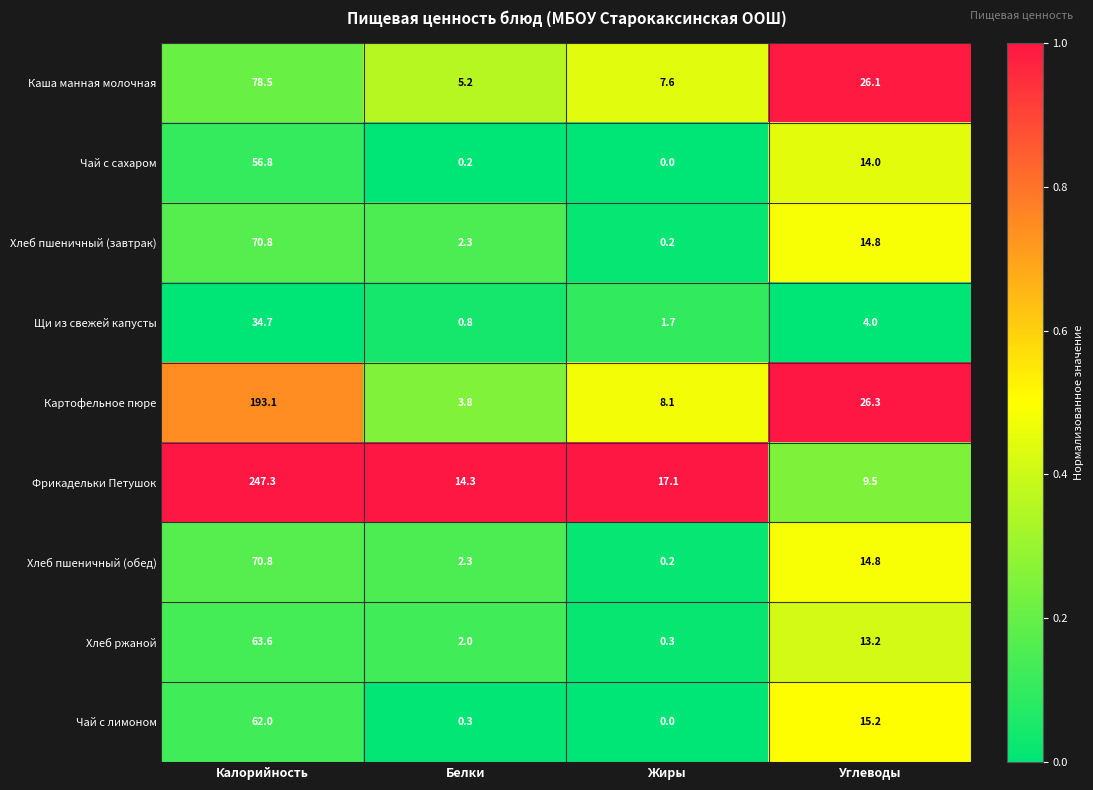

What is the sum of the Фрикадельки Петушок values at Белки and Жиры?

31.4